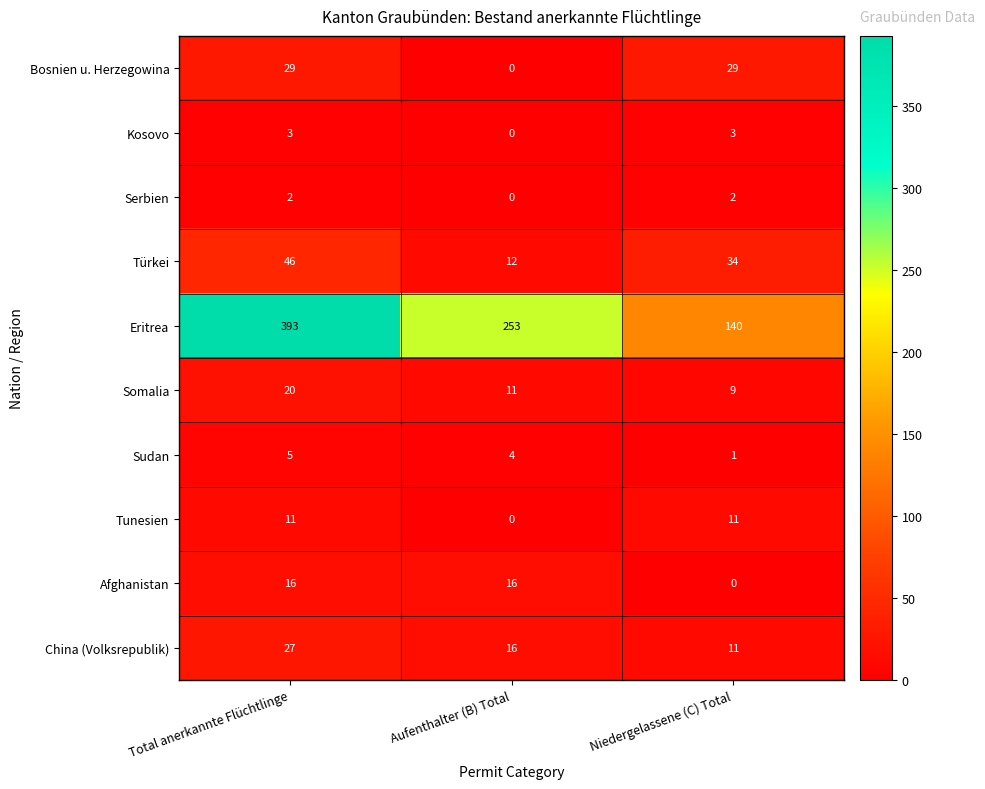

Count the Eritrea values in the range 140 to 393.

3